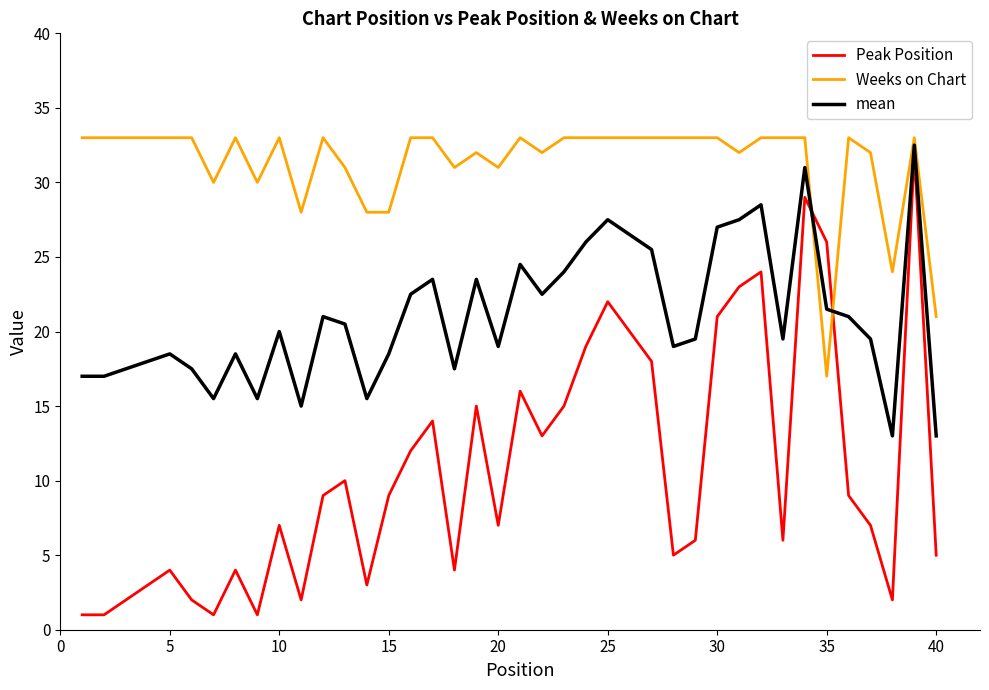

Which series has the largest total across all categories?

Weeks on Chart